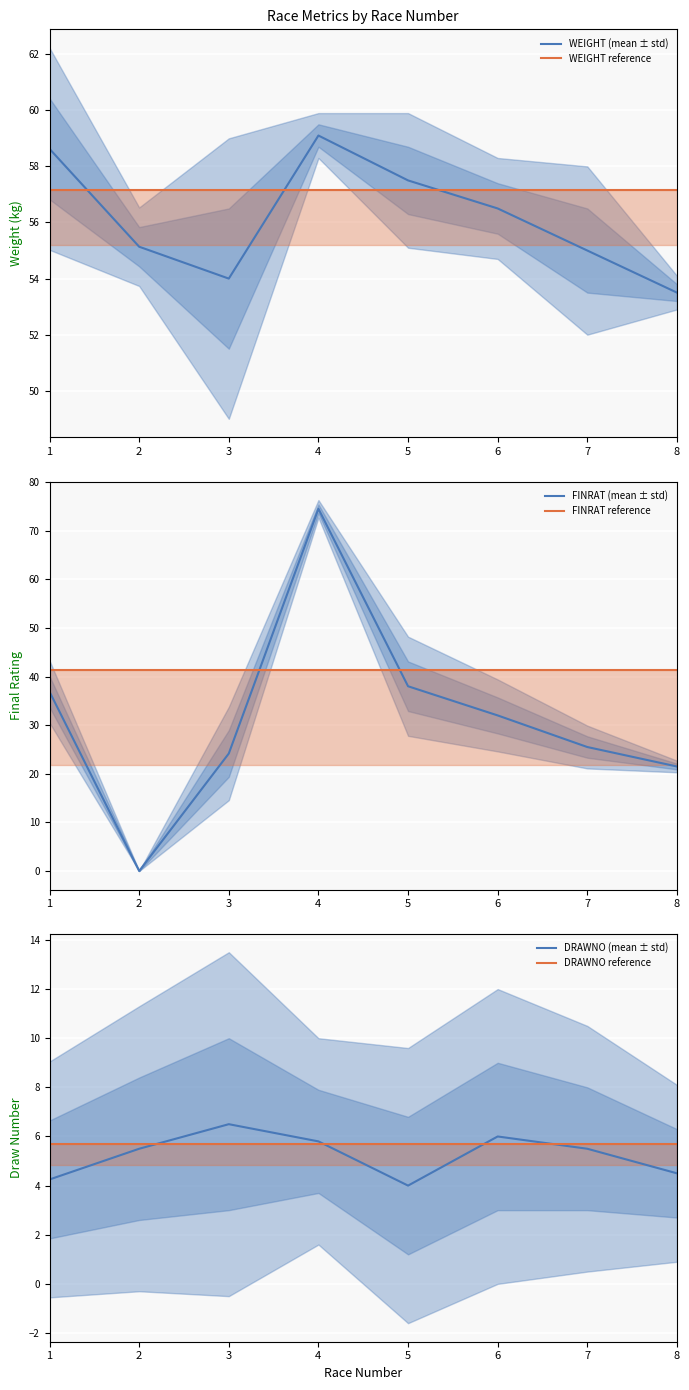

What is the sum of all FINRAT (mean ± std) values?

252.5